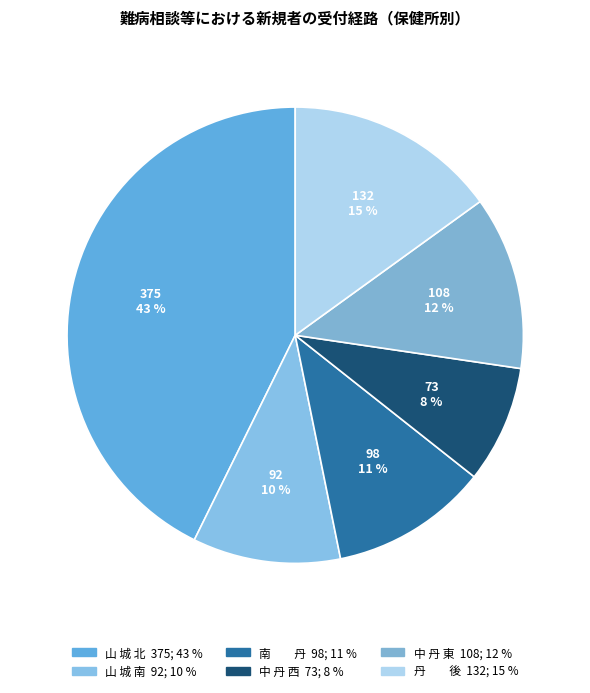

Count the number of slices in the pie.

6